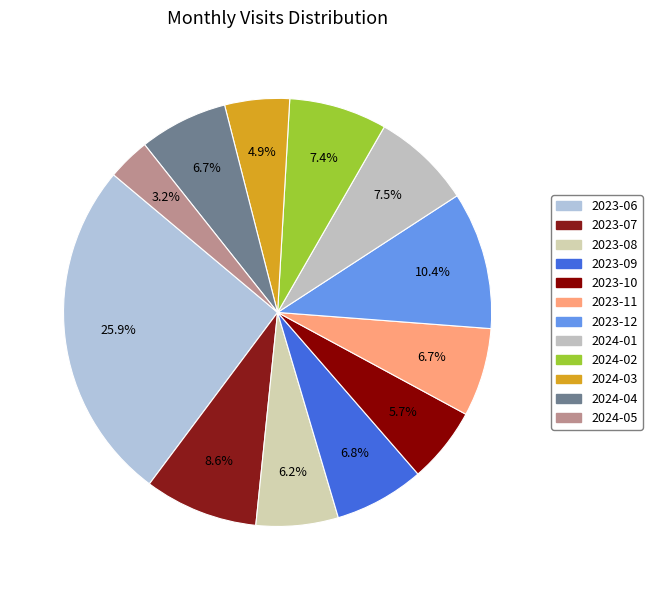

Between 2023-09 and 2024-01, which is larger?

2024-01